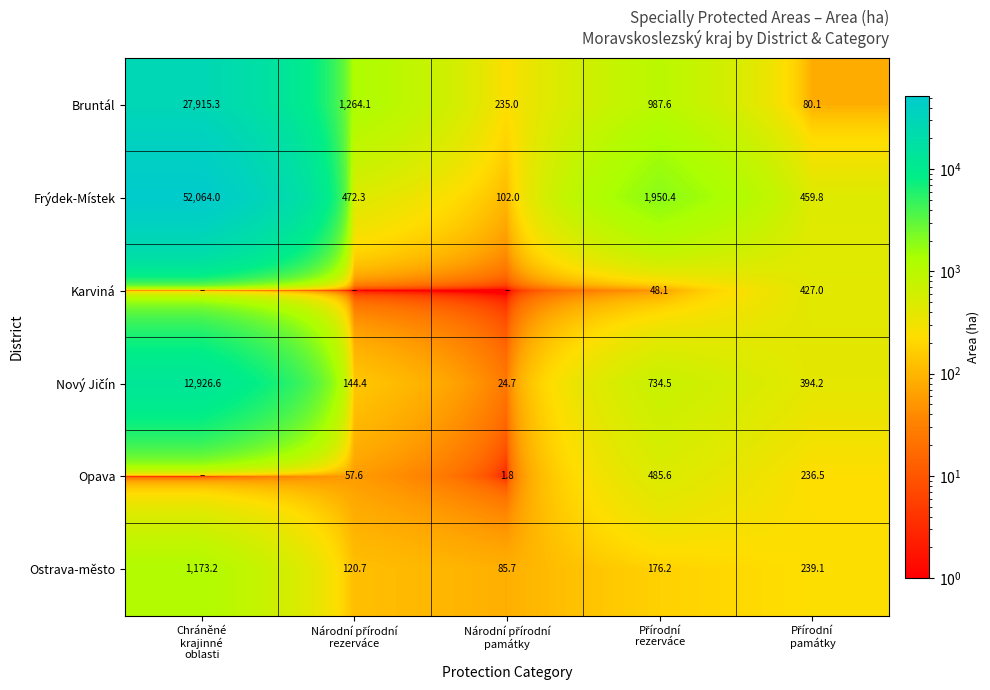

What is the average value of the Frýdek-Místek series?

11009.7